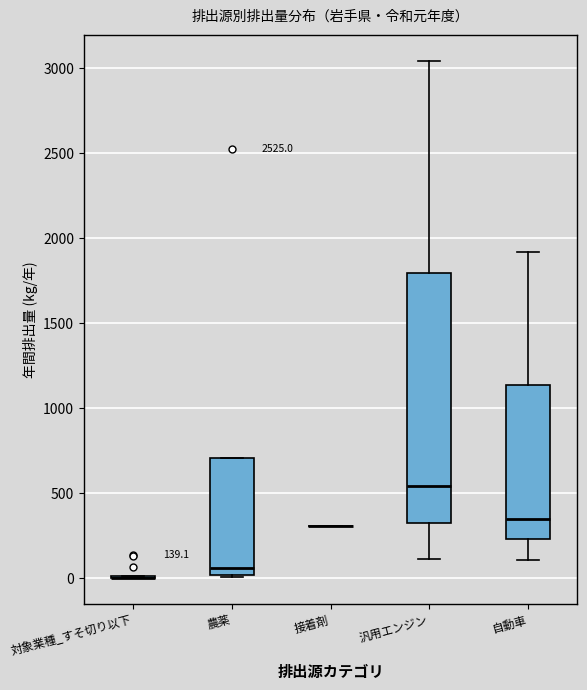

Comparing the boxes themselves (not the whiskers), which one is the tallest?

汎用エンジン